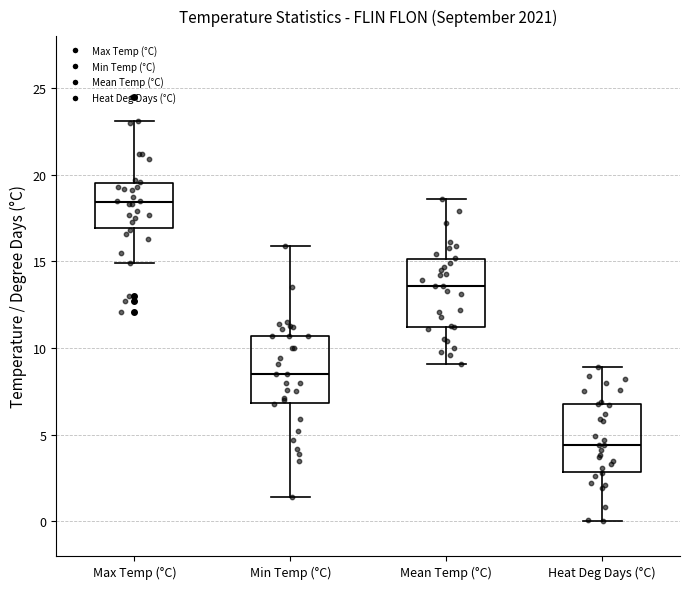

Reading left to right, read every box against the y-axis: the position of its median line, the range the box covers, and the ends of its whiskers. The values are not printed on the chart, so give them approximately, as read against the axis.

Max Temp (°C): median 18.5, box 17.0 to 19.5, whiskers 15.0 to 23.0
Min Temp (°C): median 8.5, box 7.0 to 10.5, whiskers 1.5 to 16.0
Mean Temp (°C): median 13.5, box 11.0 to 15.0, whiskers 9.0 to 18.5
Heat Deg Days (°C): median 4.5, box 3.0 to 7.0, whiskers 0.0 to 9.0